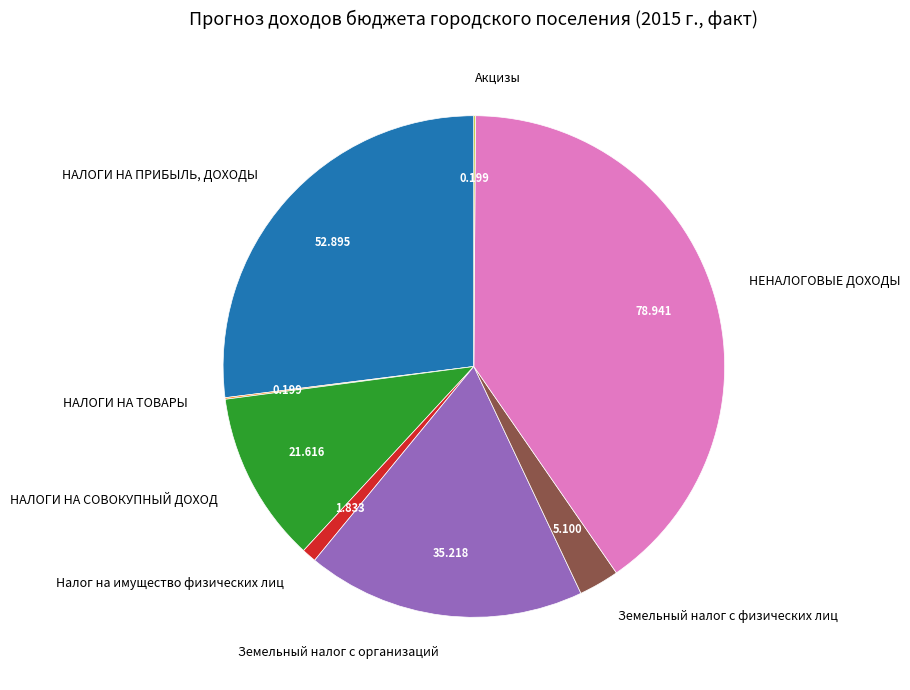

Which has a higher value, Земельный налог с физических лиц or Земельный налог с организаций?

Земельный налог с организаций